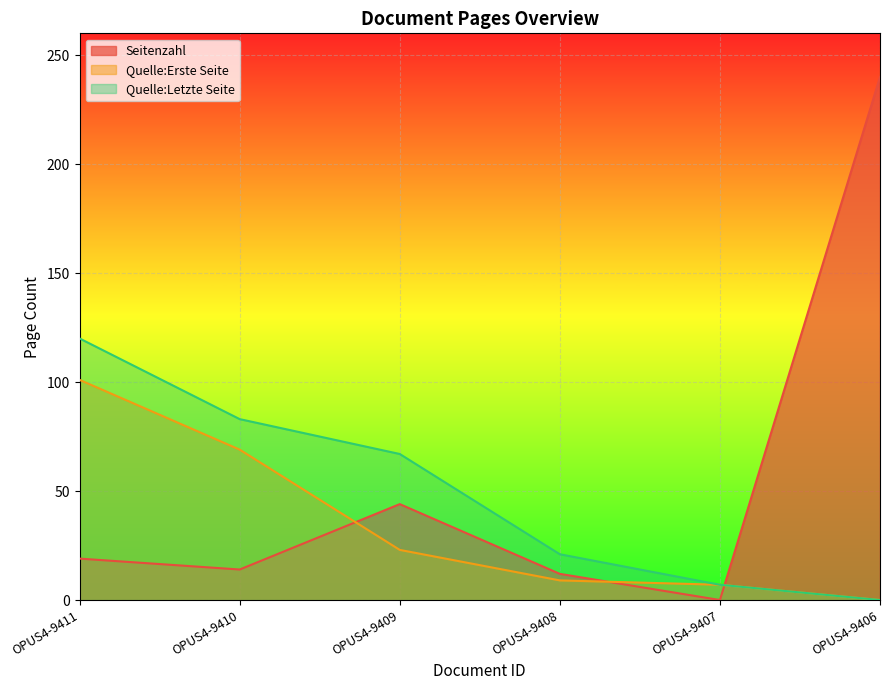

At which label does Quelle:Erste Seite first exceed 23?

OPUS4-9411